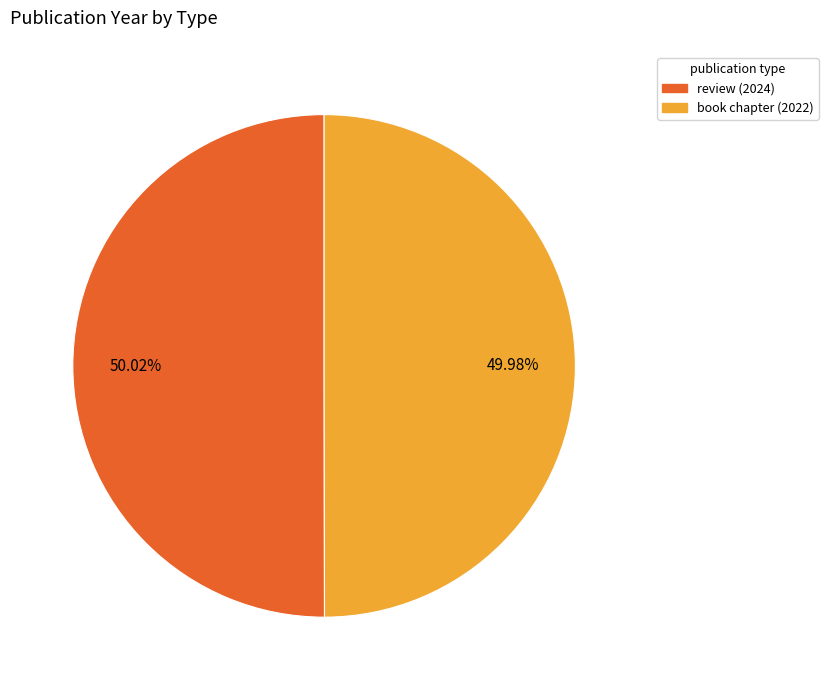

True or false: book chapter (2022) accounts for 50% of the total.

True